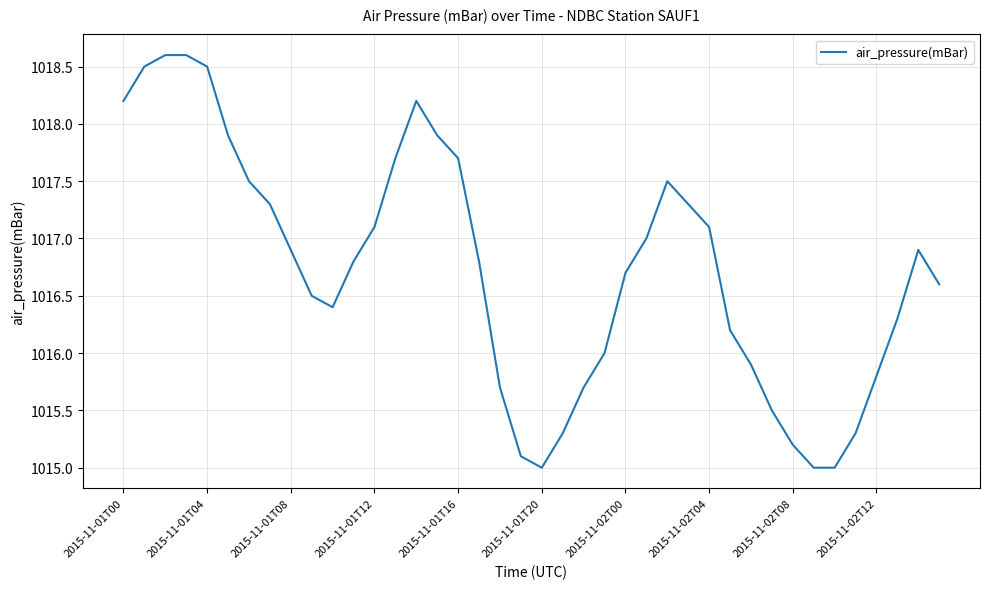

What is the maximum value shown in the chart?

1018.6